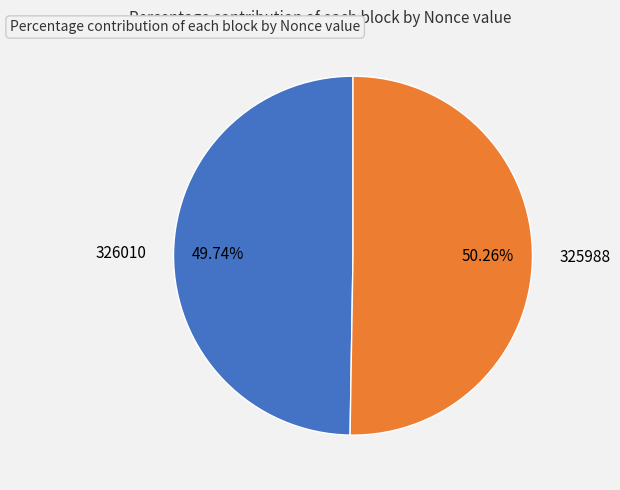

What is the majority slice?

325988